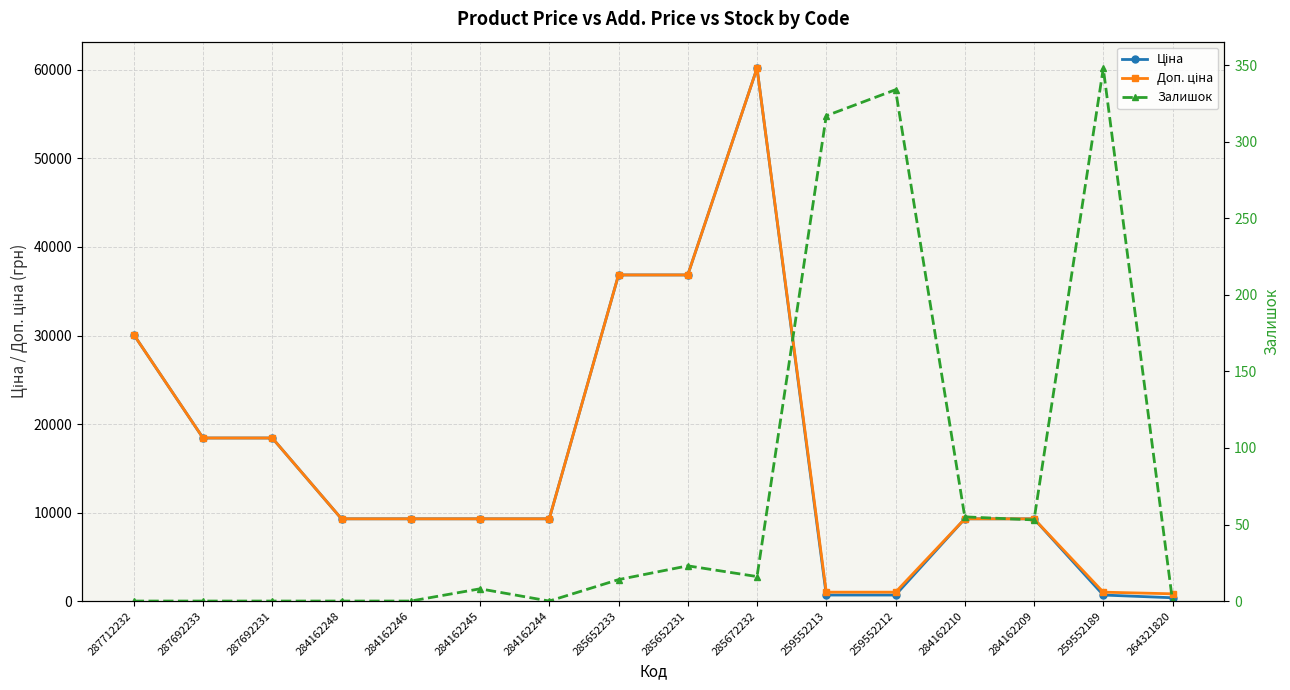

Is it true that Залишок equals 23.2 at 285672232?

False